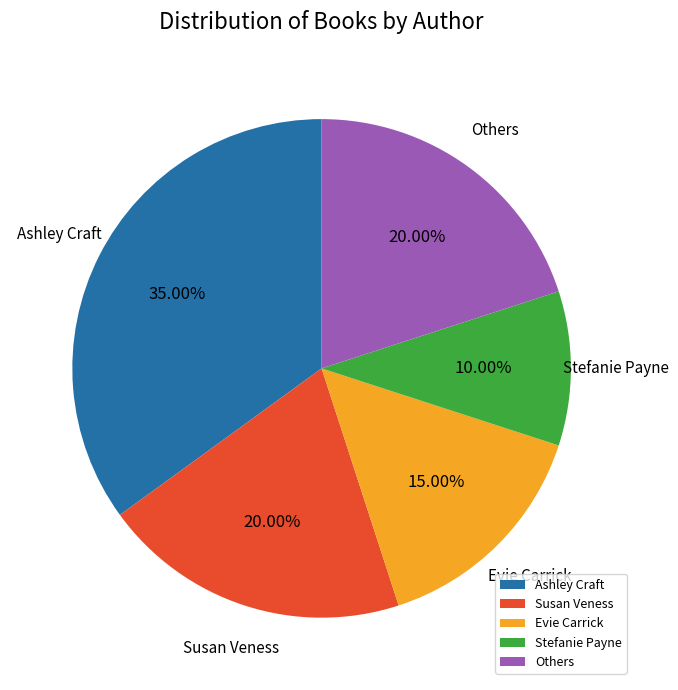

Combined, do Others and Stefanie Payne account for over 50%?

No